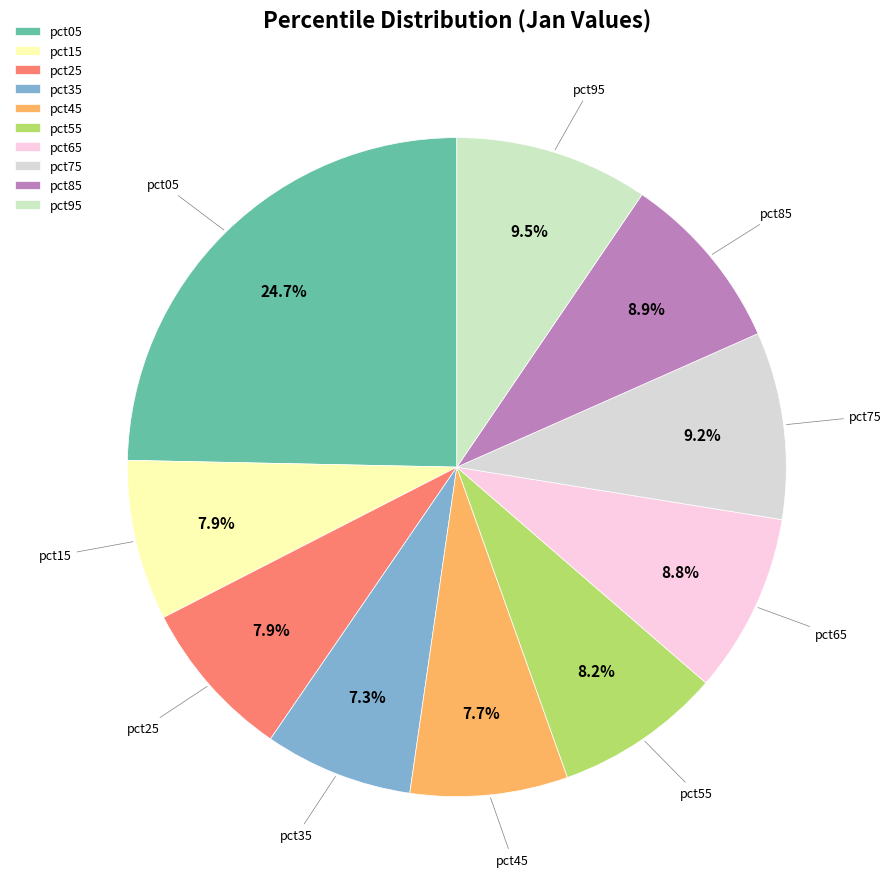

Combined, do pct85 and pct65 account for over 50%?

No